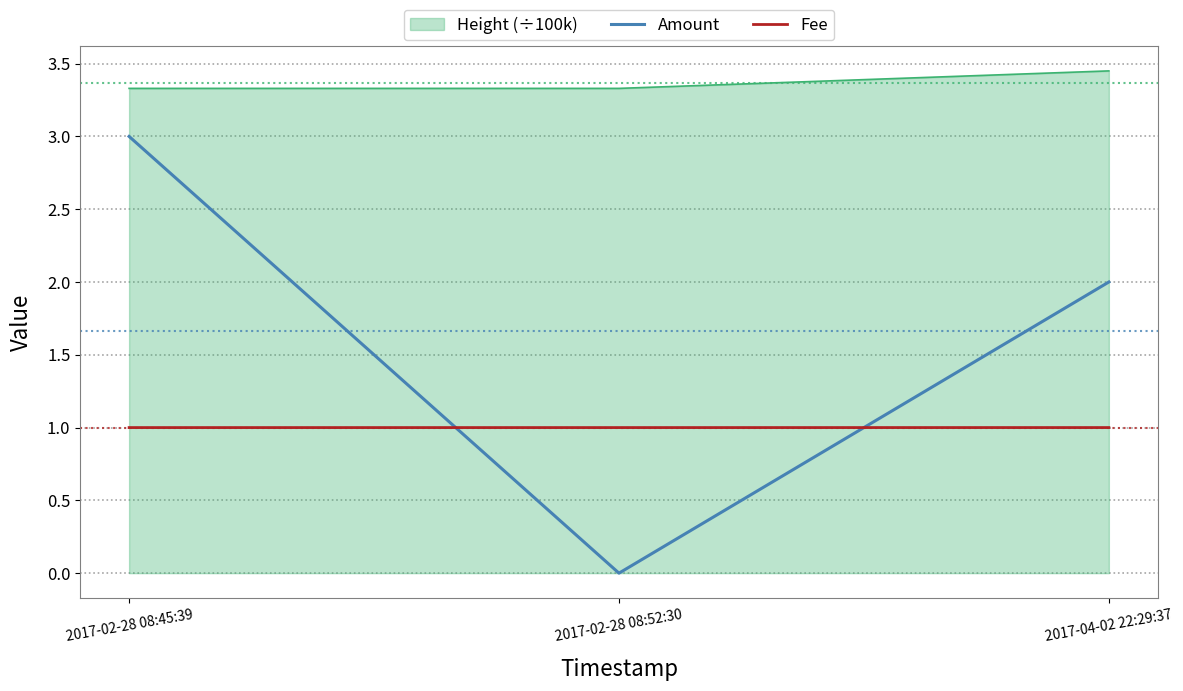

Does the chart display data point markers on the line(s)?

No